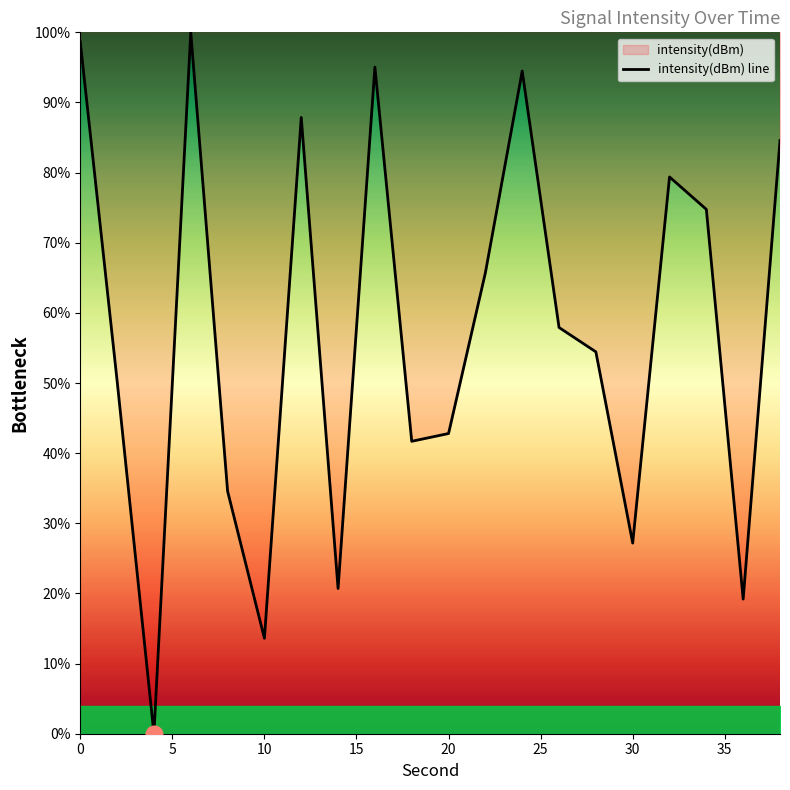

How many values exceed 57?

10